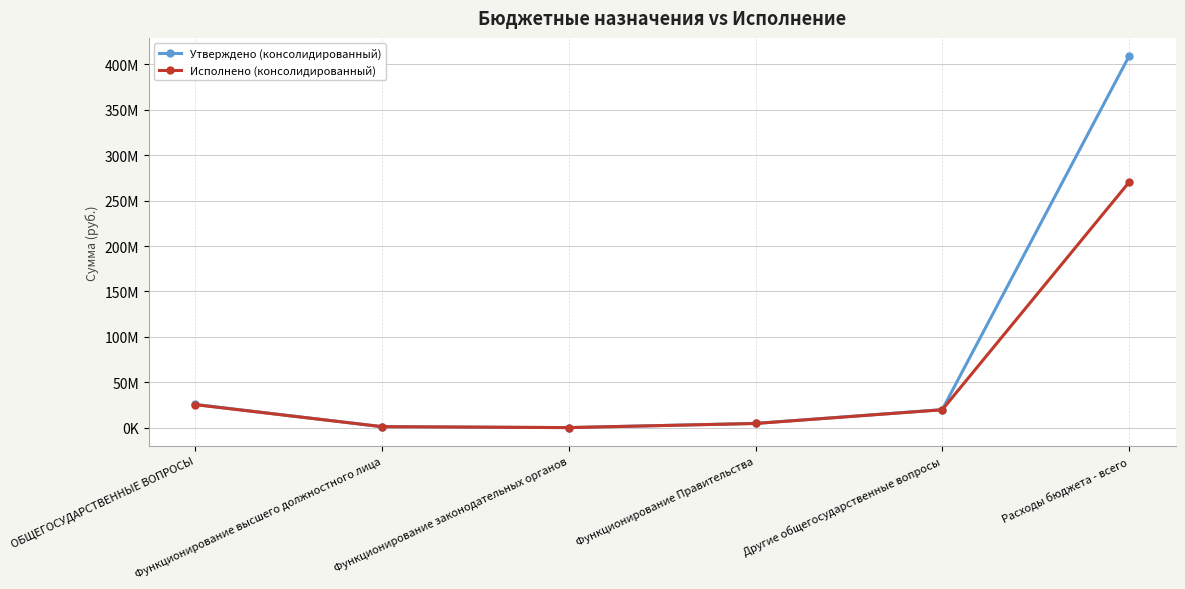

What is the difference between the highest and lowest values at Функционирование Правительства?

110576.0